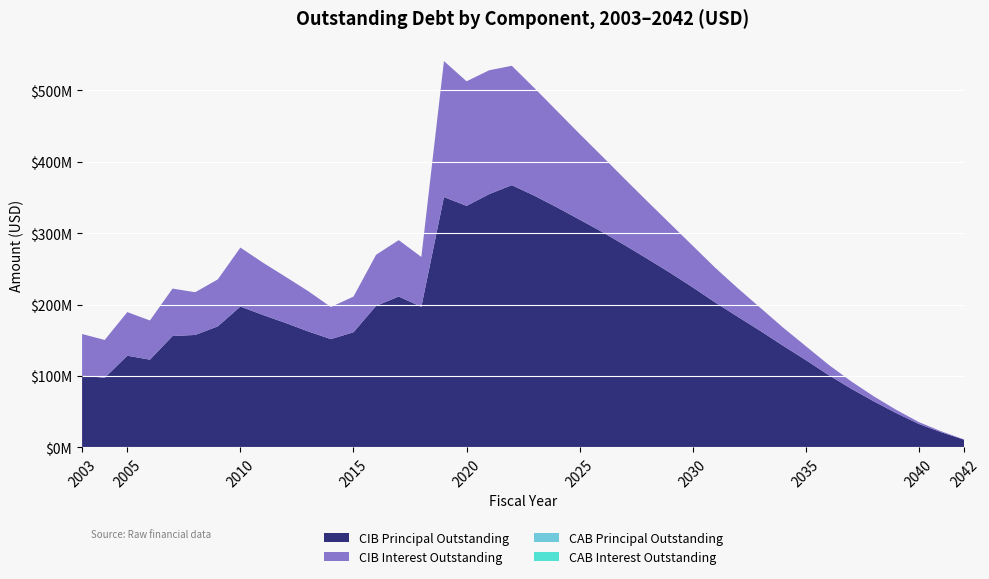

Reading left to right, what are all the values shown in this chart?

CIBPrincipalOutstanding: 2003=100690000.0	2004=97510000.0	2005=128456665.0	2006=122884995.0	2007=155985000.0	2008=157500000.0	2009=169535000.0	2010=197250000.0	2011=185405000.0	2012=174275000.0	2013=162385000.0	2014=151665000.0	2015=161285000.0	2016=198210000.0	2017=211290000.0	2018=196855000.0	2019=350540000.0	2020=338130000.0	2021=354620000.0	2022=367135000.0	2023=352385000.0	2024=336035000.0	2025=318885000.0	2026=301555000.0	2027=283040000.0	2028=263985000.0	2029=244500000.0	2030=224130000.0	2031=202830000.0	2032=182790000.0	2033=162990000.0	2034=142290000.0	2035=122335000.0	2036=101535000.0	2037=82390000.0	2038=64640000.0	2039=48130000.0	2040=32910000.0	2041=21195000.0	2042=10810000.0
CIBInterestOutstanding: 2003=58108133.8	2004=53011910.0	2005=61027618.4	2006=54878674.7	2007=66424453.2	2008=59803664.5	2009=65733364.6	2010=82564801.2	2011=73202795.6	2012=64565193.4	2013=56393926.2	2014=44961033.0	2015=49888387.9	2016=71544761.3	2017=78939792.1	2018=69831897.4	2019=190316833.1	2020=174408386.7	2021=173385741.3	2022=167133083.7	2023=150677759.7	2024=134931023.9	2025=119983230.9	2026=105892937.9	2027=92669144.9	2028=80292455.3	2029=68822552.4	2030=58234173.9	2031=48575298.8	2032=39916825.0	2033=32208100.0	2034=25400300.0	2035=19510450.0	2036=14472750.0	2037=10324550.0	2038=7028900.0	2039=4515100.0	2040=2623950.0	2041=1302900.0	2042=440100.0
CABPrincipalOutstanding: 2003=0.0	2004=0.0	2005=0.0	2006=0.0	2007=0.0	2008=0.0	2009=0.0	2010=0.0	2011=0.0	2012=0.0	2013=0.0	2014=0.0	2015=0.0	2016=0.0	2017=0.0	2018=0.0	2019=0.0	2020=0.0	2021=0.0	2022=0.0	2023=0.0	2024=0.0	2025=0.0	2026=0.0	2027=0.0	2028=0.0	2029=0.0	2030=0.0	2031=0.0	2032=0.0	2033=0.0	2034=0.0	2035=0.0	2036=0.0	2037=0.0	2038=0.0	2039=0.0	2040=0.0	2041=0.0	2042=0.0
CABInterestOutstanding: 2003=0.0	2004=0.0	2005=0.0	2006=0.0	2007=0.0	2008=0.0	2009=0.0	2010=0.0	2011=0.0	2012=0.0	2013=0.0	2014=0.0	2015=0.0	2016=0.0	2017=0.0	2018=0.0	2019=0.0	2020=0.0	2021=0.0	2022=0.0	2023=0.0	2024=0.0	2025=0.0	2026=0.0	2027=0.0	2028=0.0	2029=0.0	2030=0.0	2031=0.0	2032=0.0	2033=0.0	2034=0.0	2035=0.0	2036=0.0	2037=0.0	2038=0.0	2039=0.0	2040=0.0	2041=0.0	2042=0.0